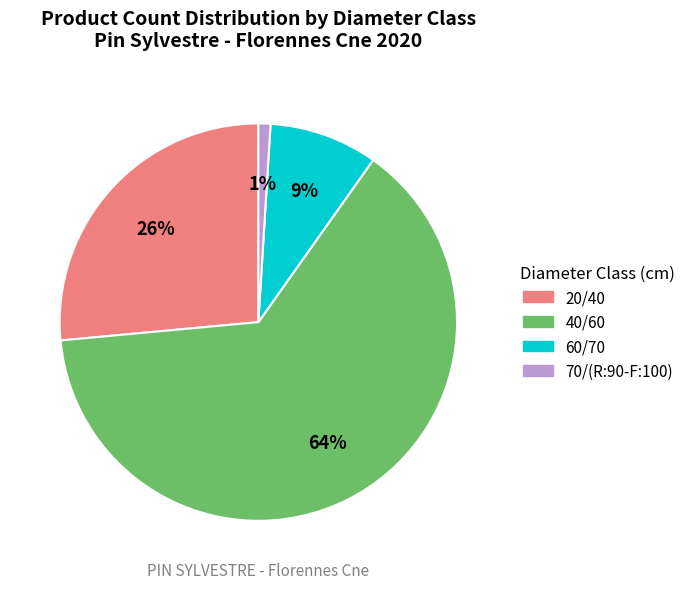

Count the number of slices in the pie.

4